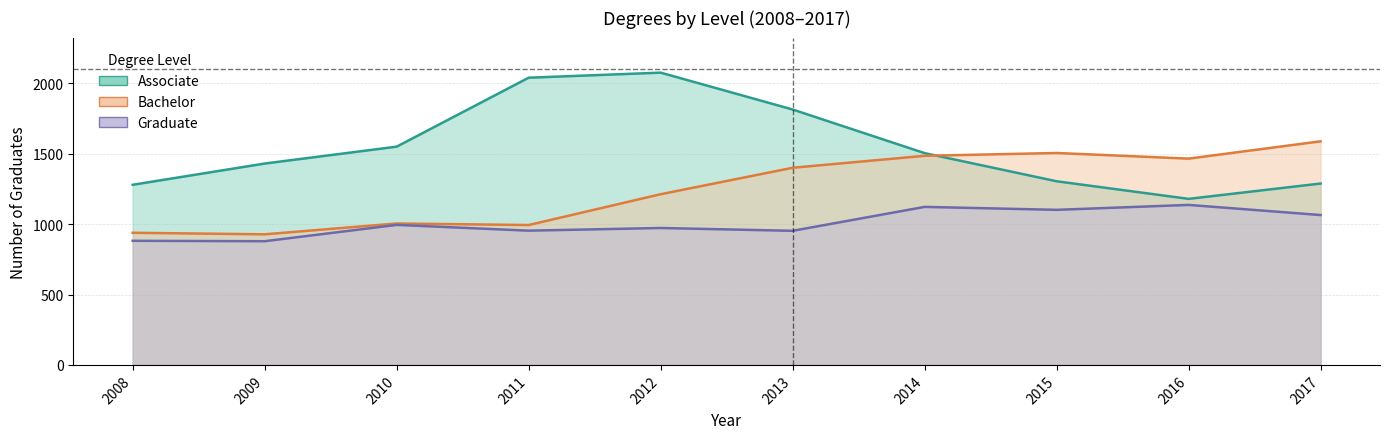

How many data points in Associate are above 1505?

4